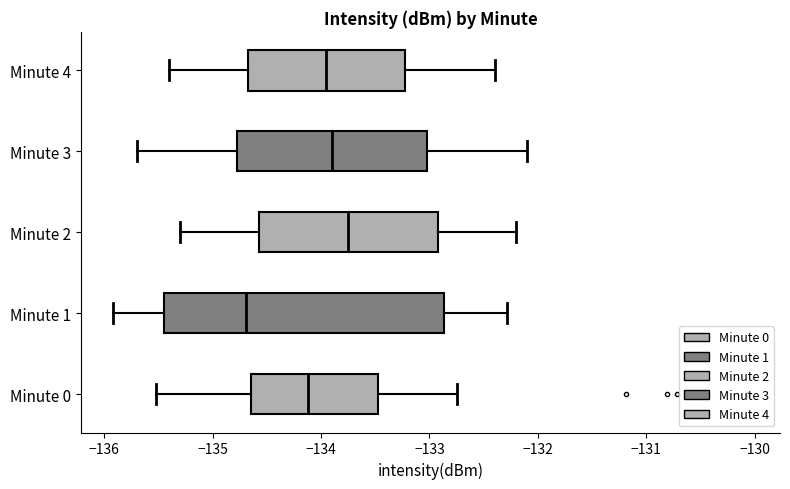

Which box's median line is the furthest to the left?

Minute 1